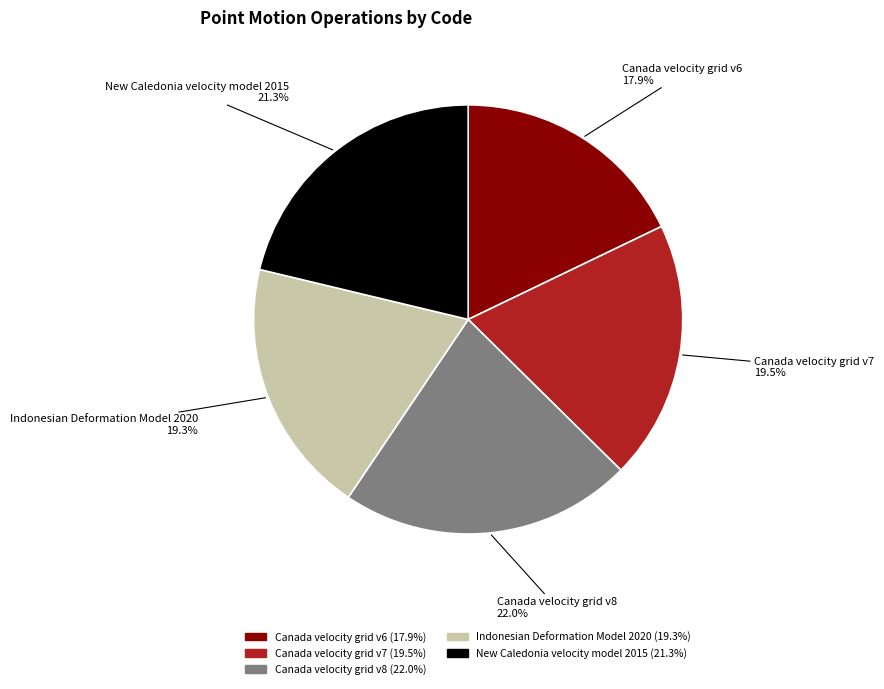

Do New Caledonia velocity model 2015 and Indonesian Deformation Model 2020 together represent more than half of the pie?

No